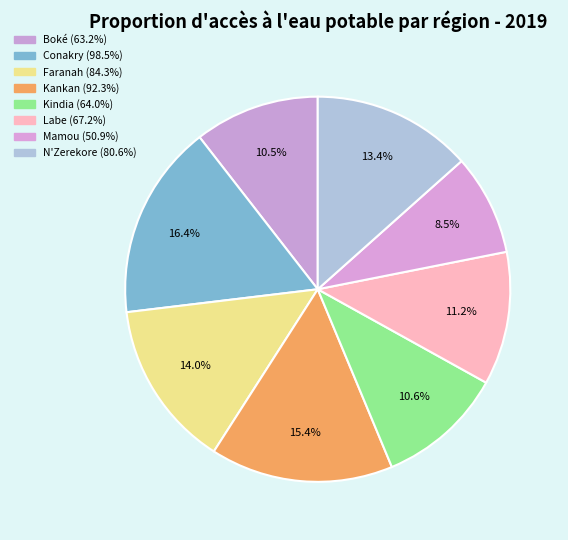

Which slice is the largest?

Conakry